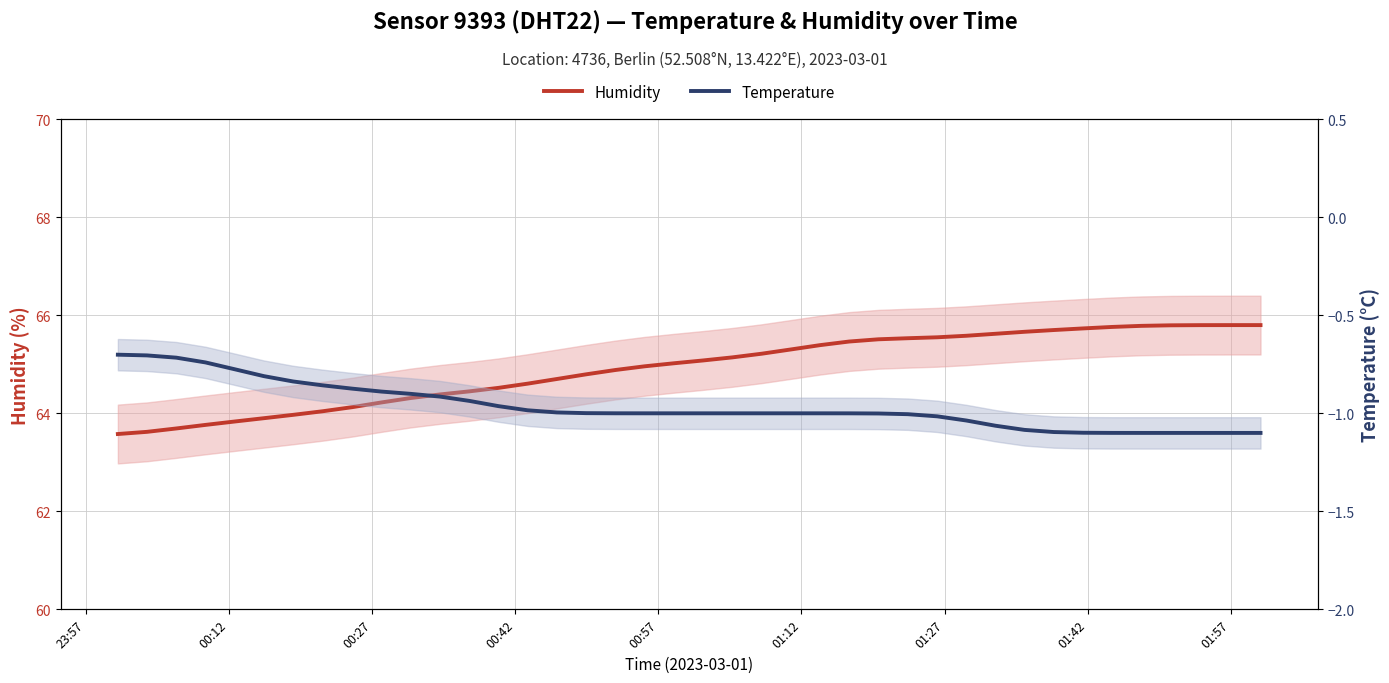

True or false: temperature and humidity intersect in this chart.

False